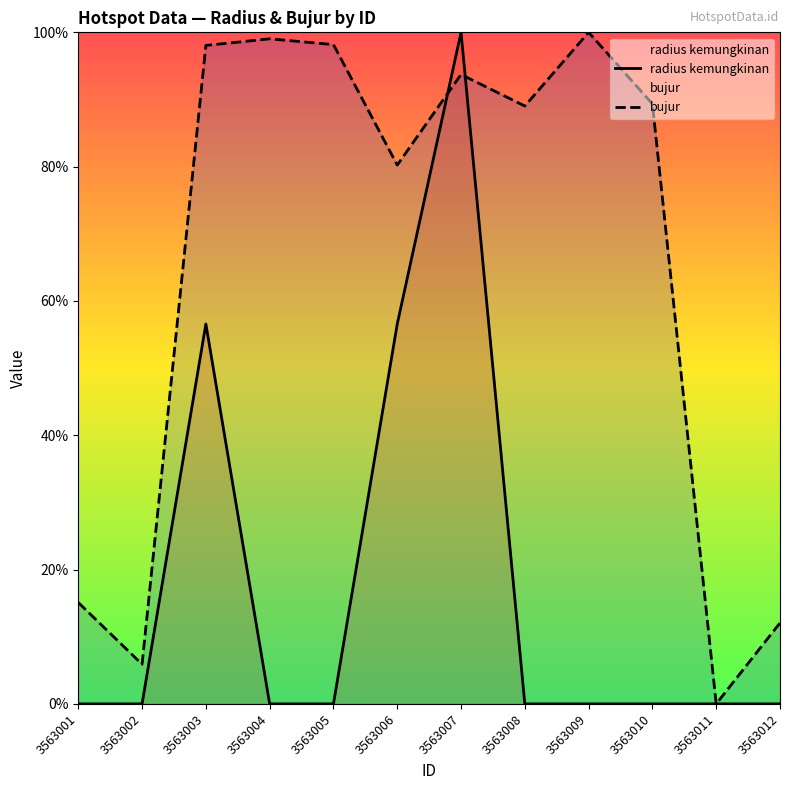

What are all the series names shown in the legend?

radius kemungkinan, bujur